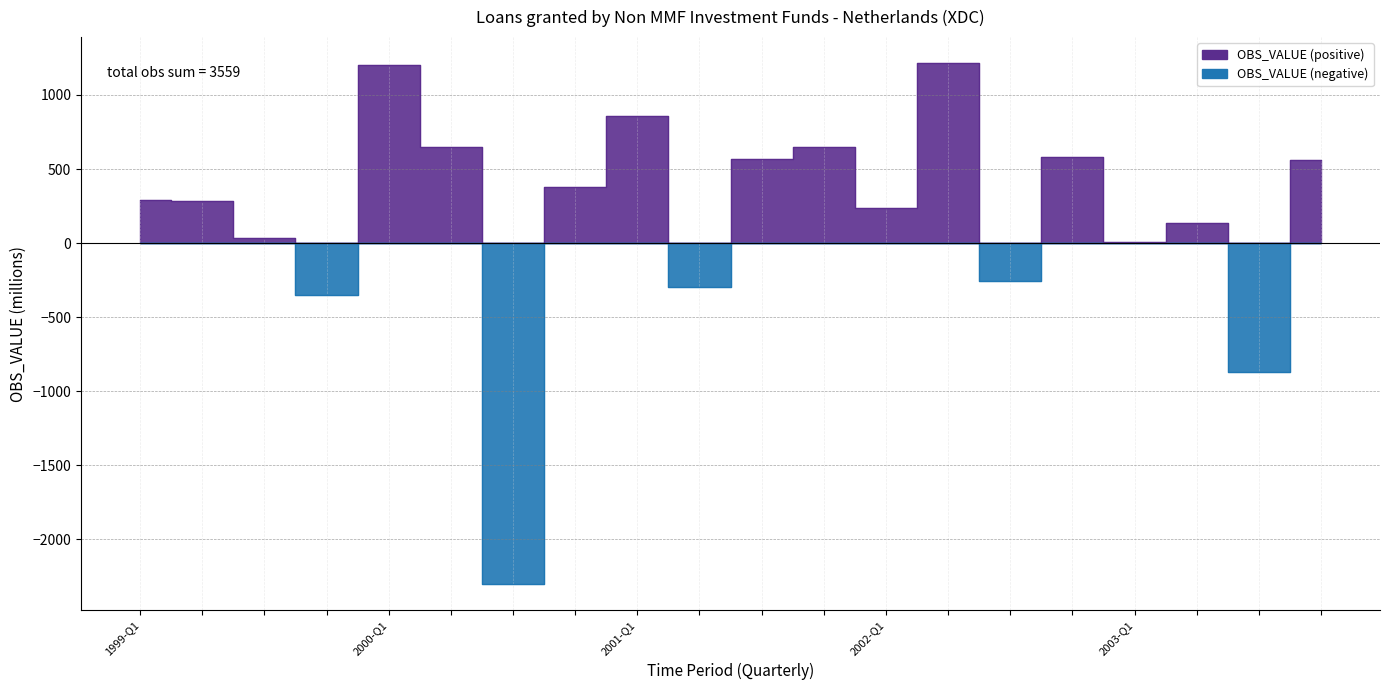

Where is the first local minimum for Negative?

2002-Q1